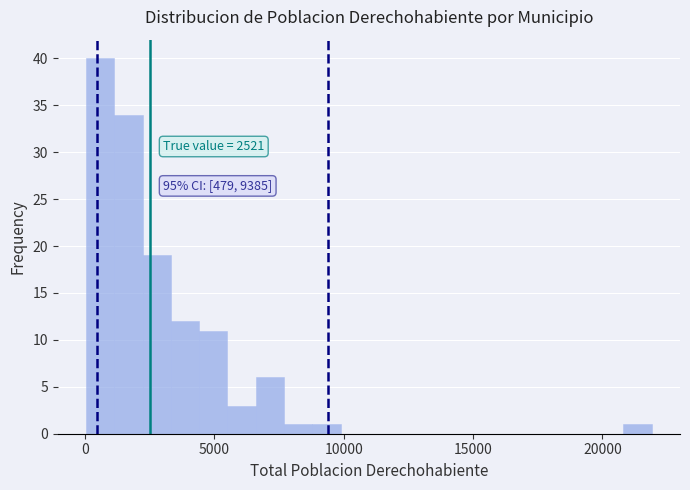

Around what value on the x-axis is the tallest bar? Give the approximate position of its centre, as read against the axis.

500